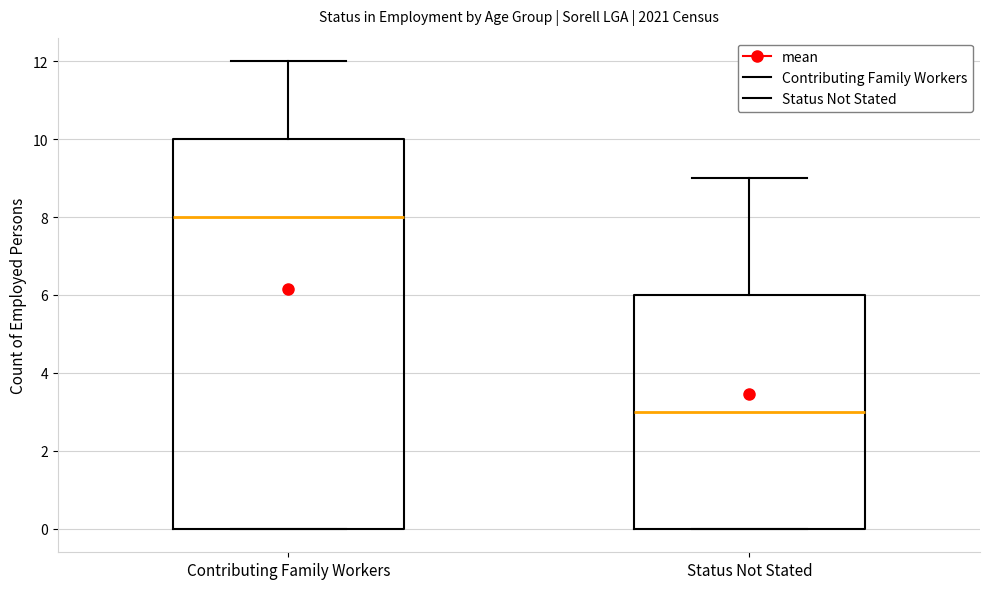

Which box is the tallest, from its lower edge to its upper edge?

Contributing Family Workers